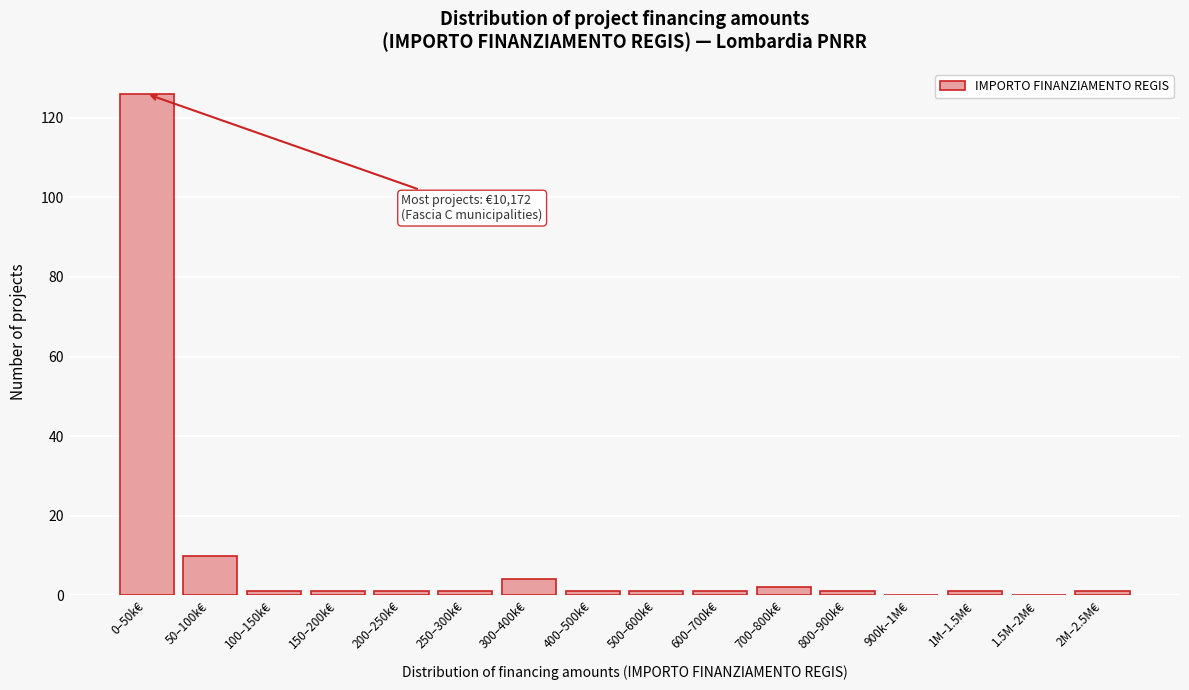

Reading left to right, list all the values displayed in this chart.

0–50k€=126	50–100k€=10	100–150k€=1	150–200k€=1	200–250k€=1	250–300k€=1	300–400k€=4	400–500k€=1	500–600k€=1	600–700k€=1	700–800k€=2	800–900k€=1	900k–1M€=0	1M–1.5M€=1	1.5M–2M€=0	2M–2.5M€=1